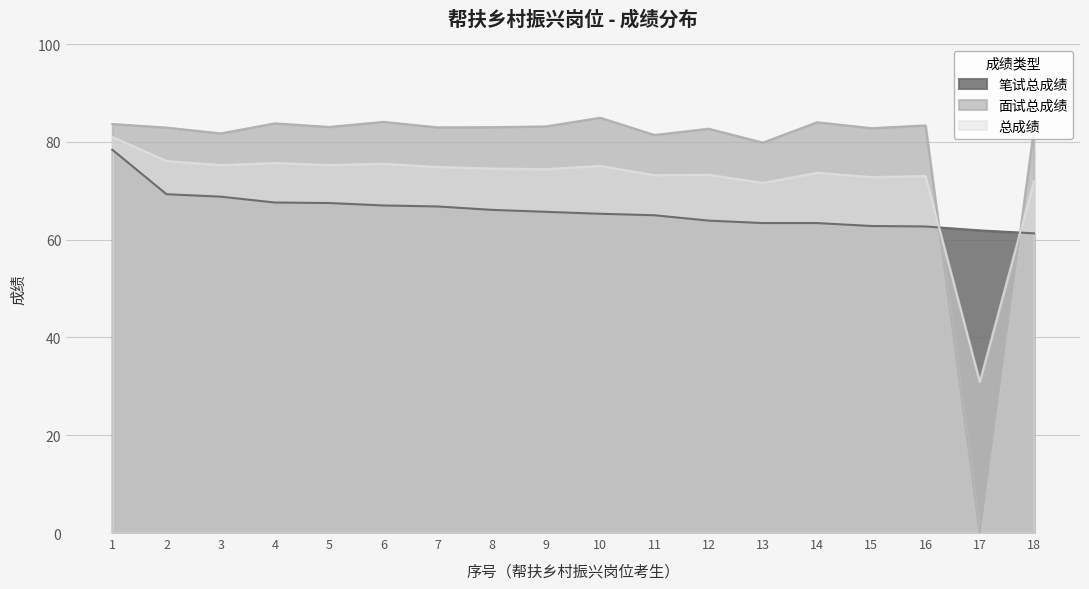

What is the spread (max minus min) of values at 5?

15.6